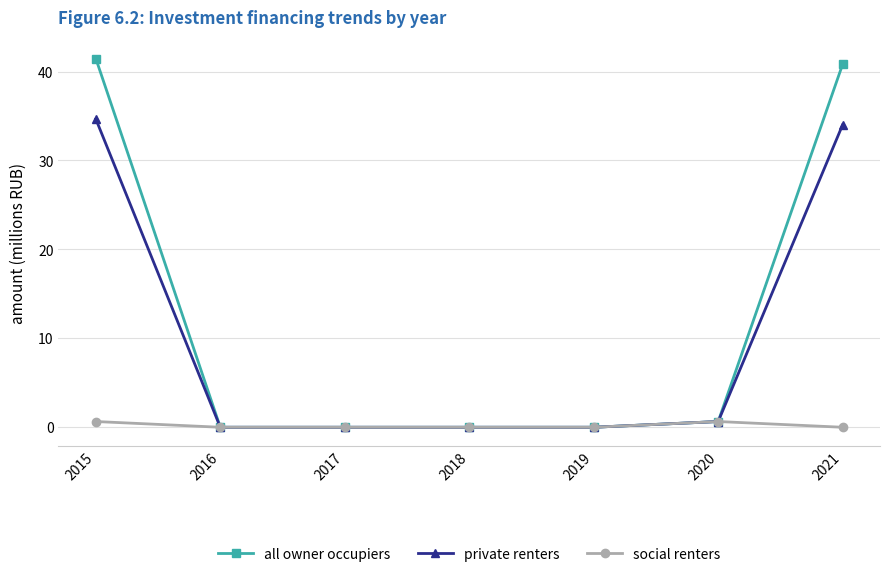

How many lines are shown in the chart?

3